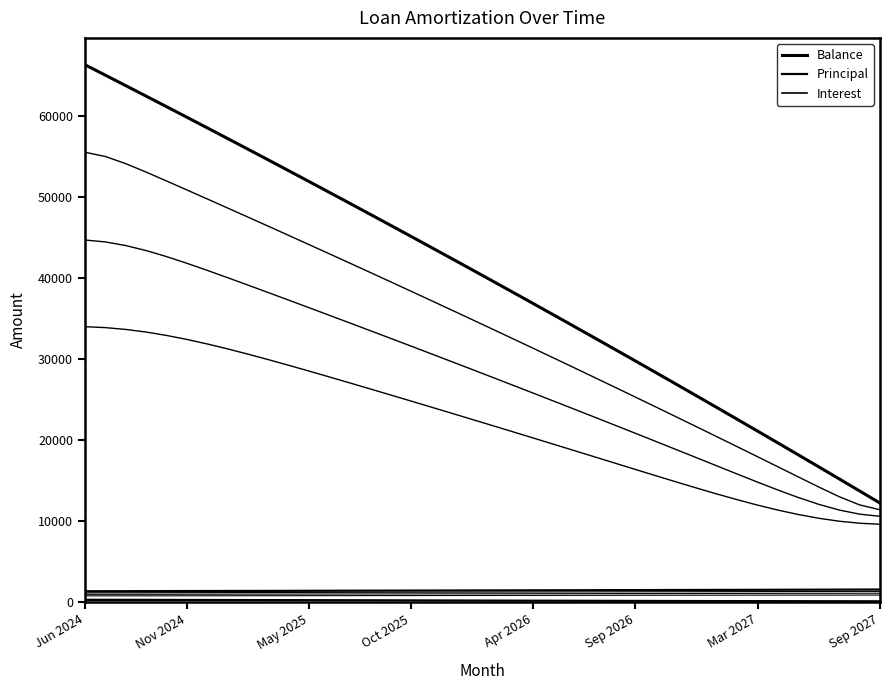

Is this an area chart (filled region under the line)?

No